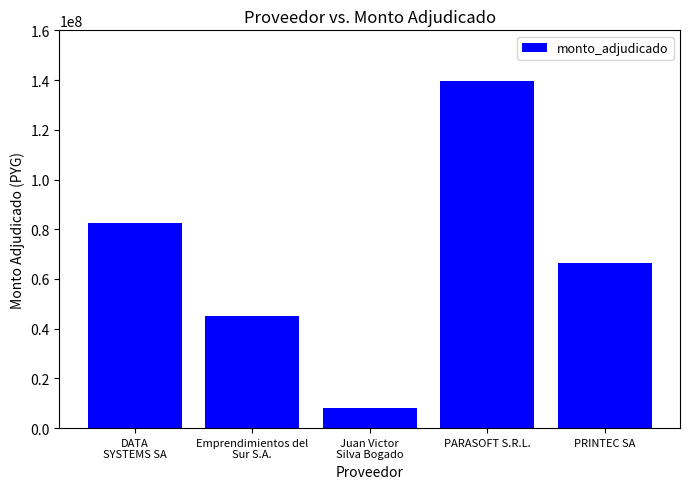

Reading right to left, list all the values displayed in this chart.

PRINTEC SA=66537000	PARASOFT S.R.L.=139549170	Juan Victor
Silva Bogado=8250000	Emprendimientos del
Sur S.A.=45000000	DATA
SYSTEMS SA=82357079